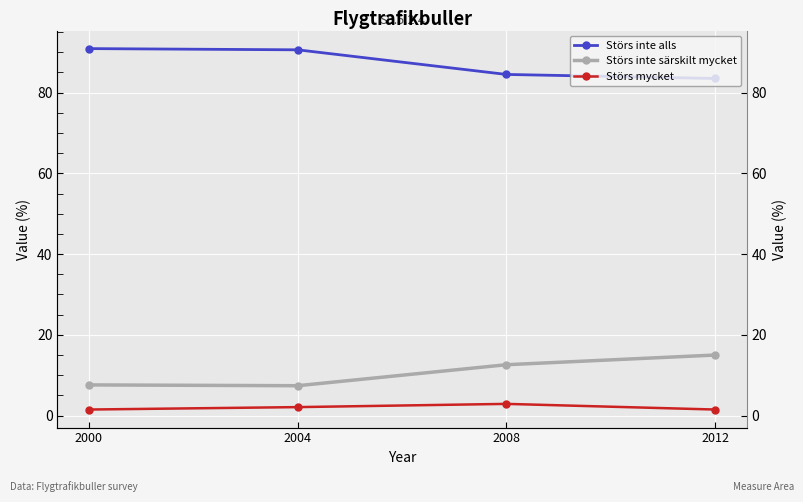

Which label corresponds to the largest value in the chart?

2000